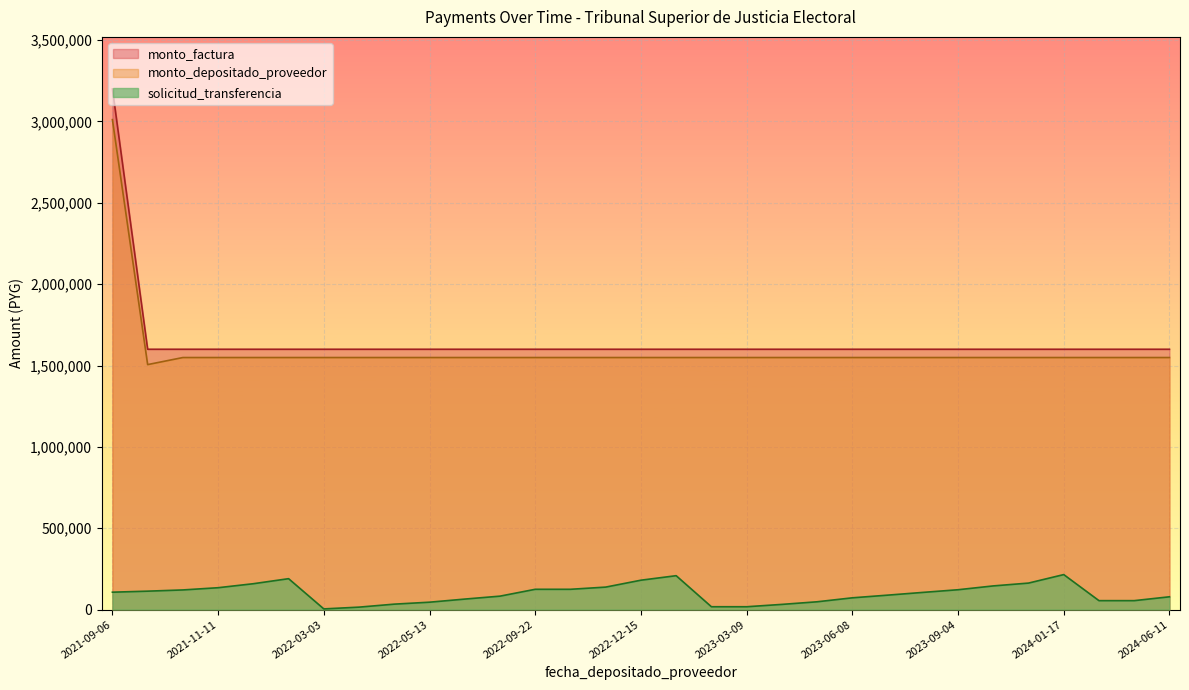

Which has a higher value, 2022-01-21 or 2022-09-22?

2022-01-21